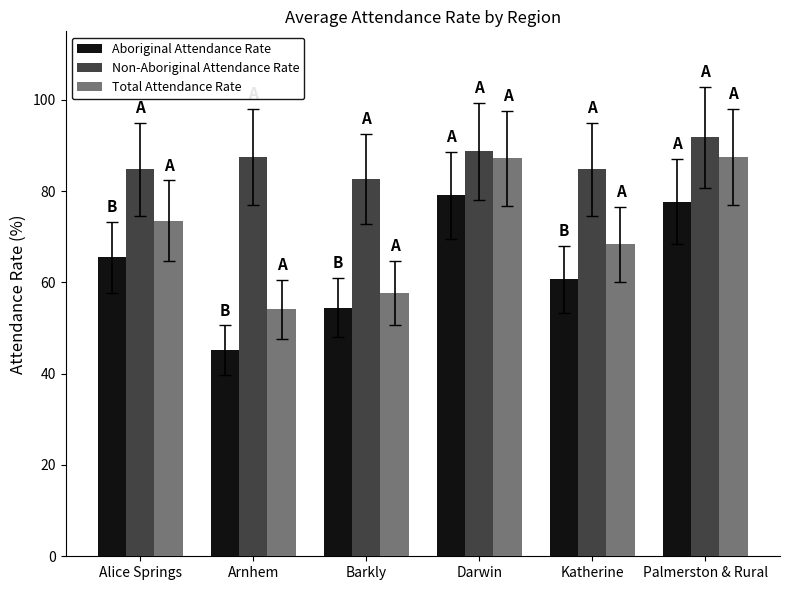

What is the difference between the Aboriginal Attendance Rate values at Arnhem and Alice Springs?

20.3